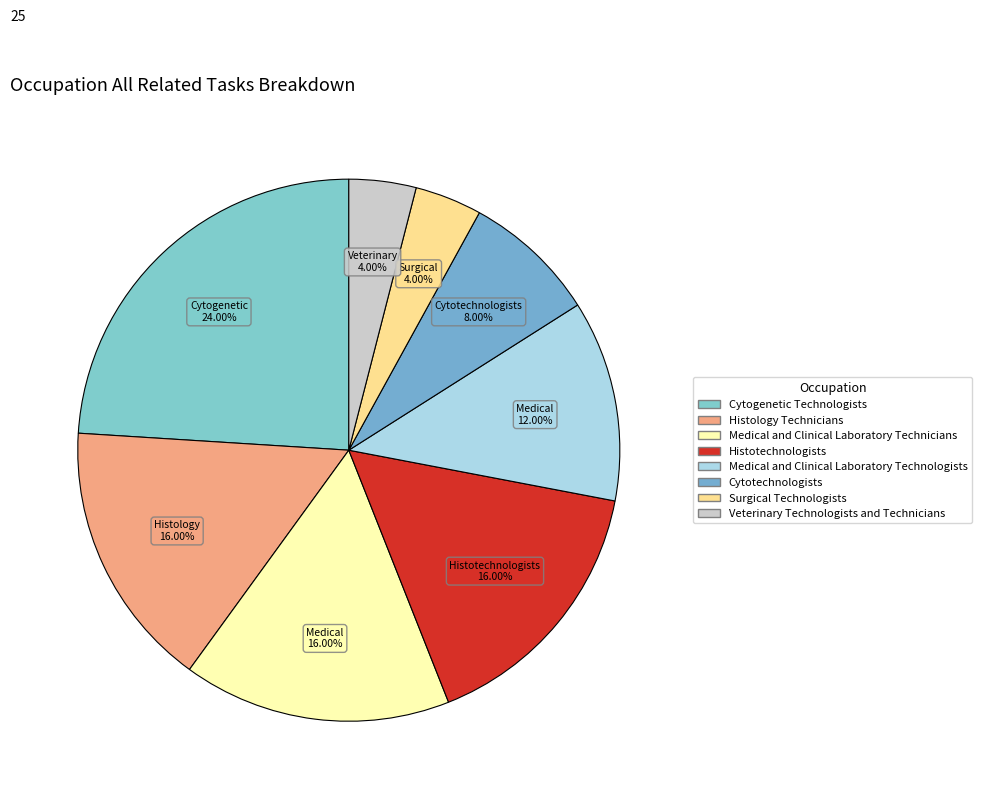

To the nearest percent, what is the difference between the Veterinary Technologists and Technicians and Histotechnologists slice percentages?

12%